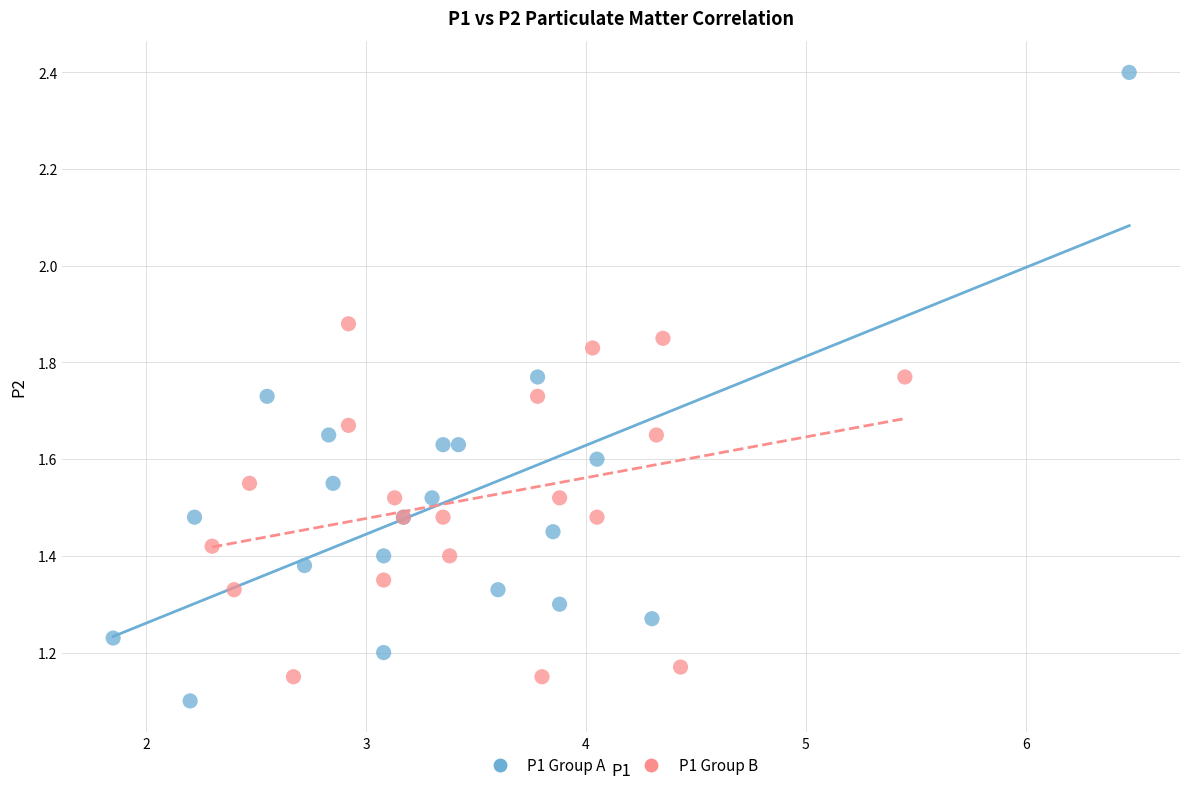

Which series contains the highest Y value?

P1 Group A